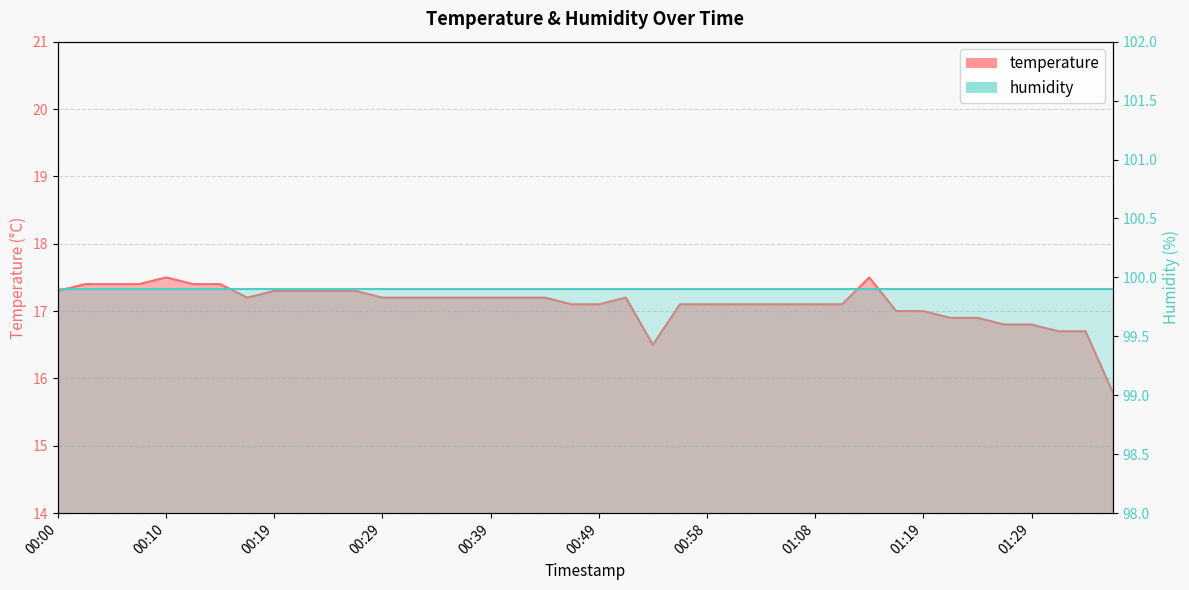

Where does the data first go above 17?

00:00